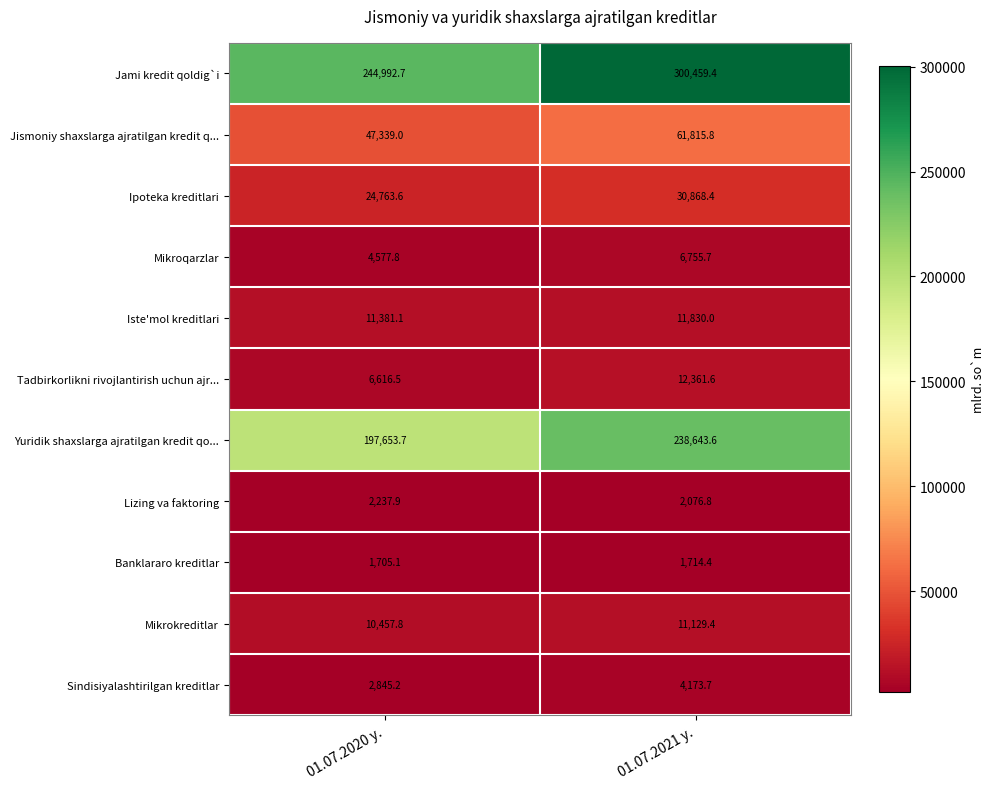

How many categories are shown in the chart?

2